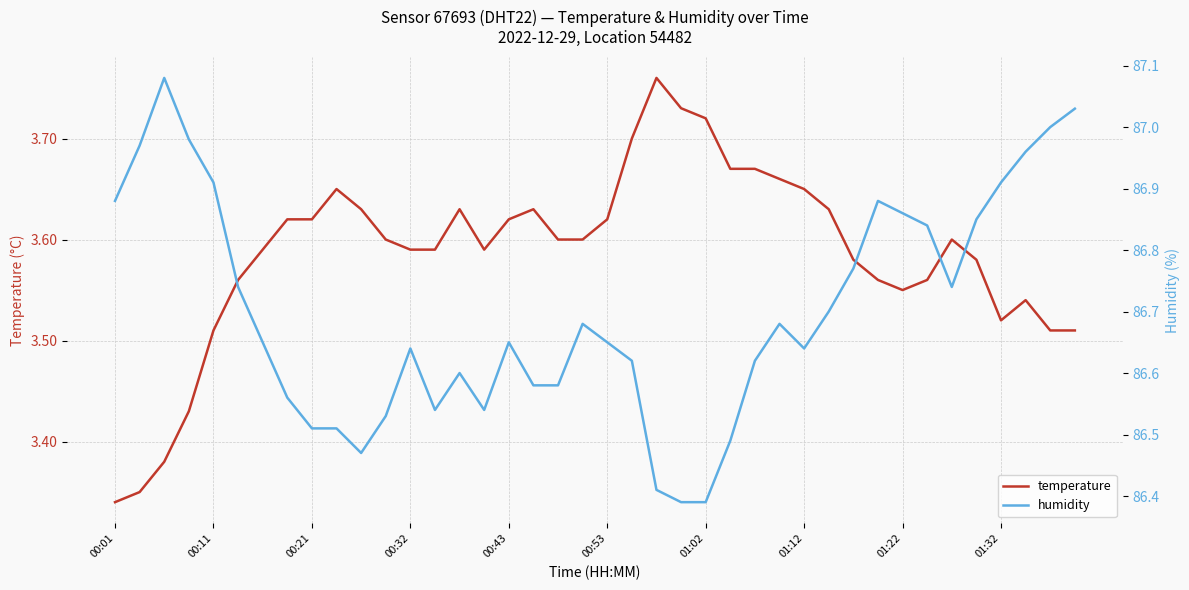

True or false: temperature and humidity cross at least once.

False